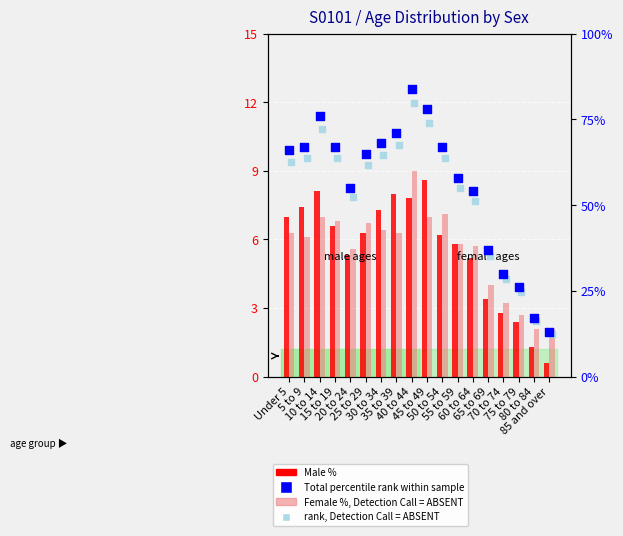

At which category is the sum across all series the highest?

40 to 44